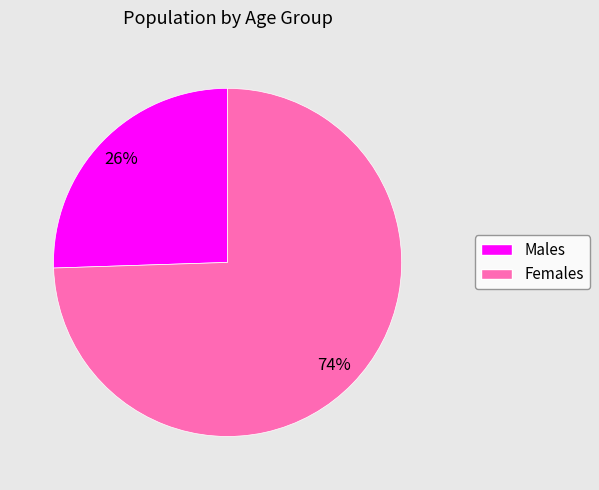

Is there any slice that represents more than half of the pie?

Yes